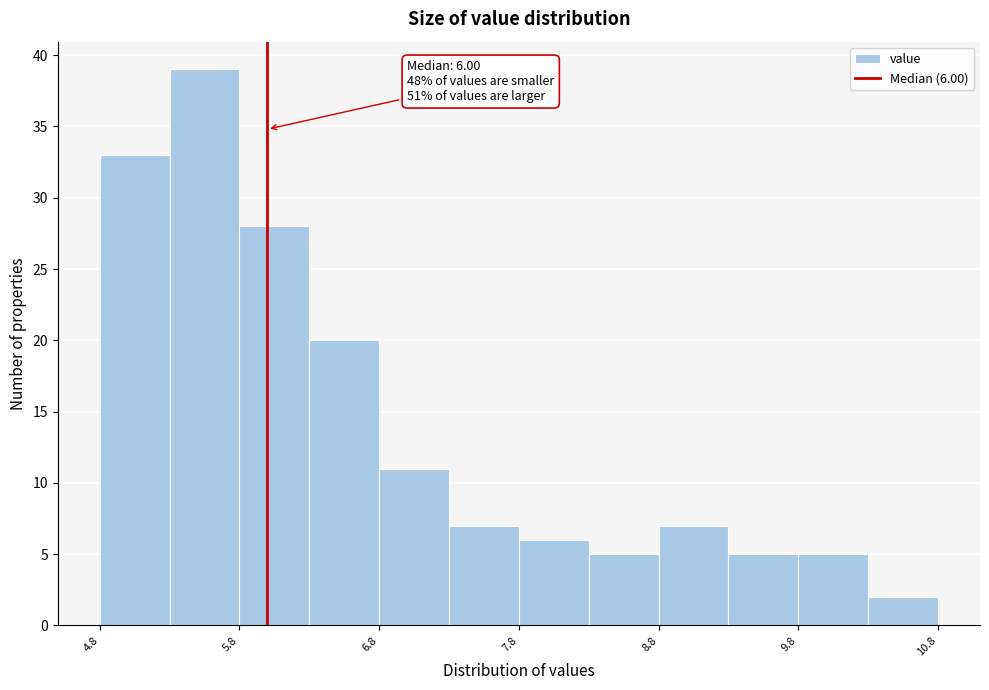

Which range on the x-axis has the tallest bar?

5.3 to 5.8